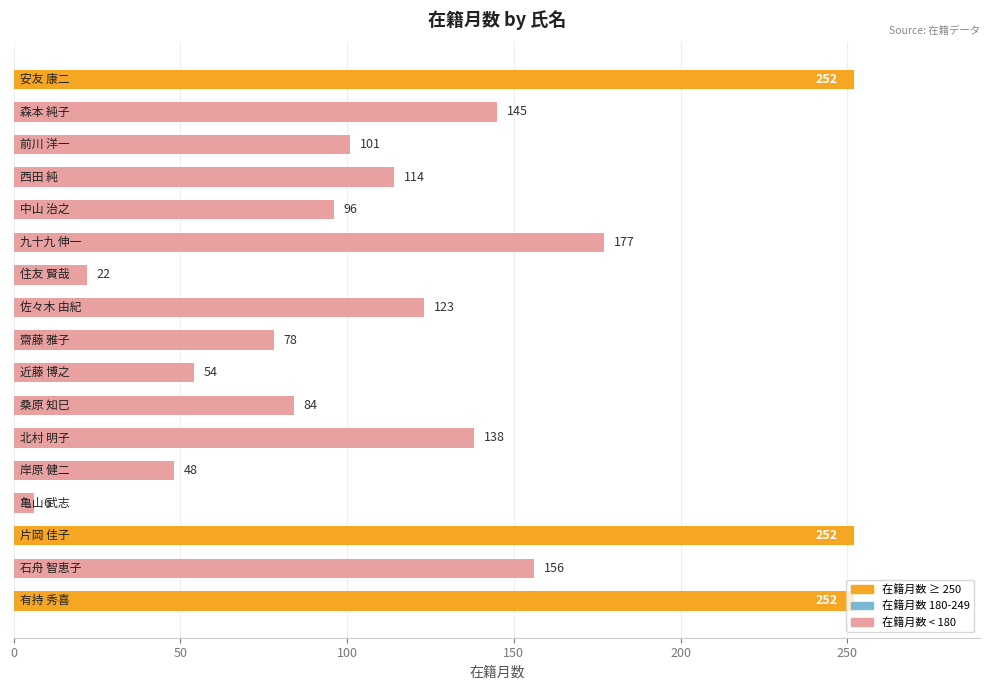

What is the minimum value shown in the chart?

6